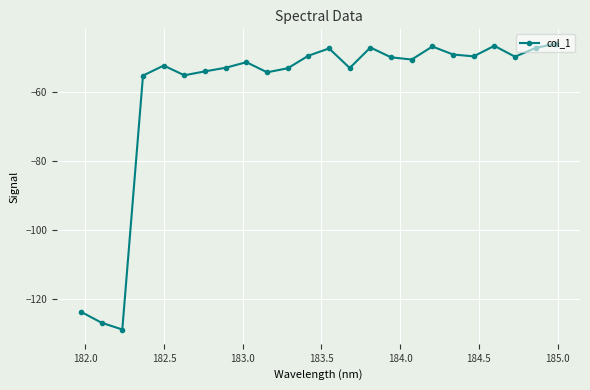

What is the value of the 7th point from the left?

-54.1